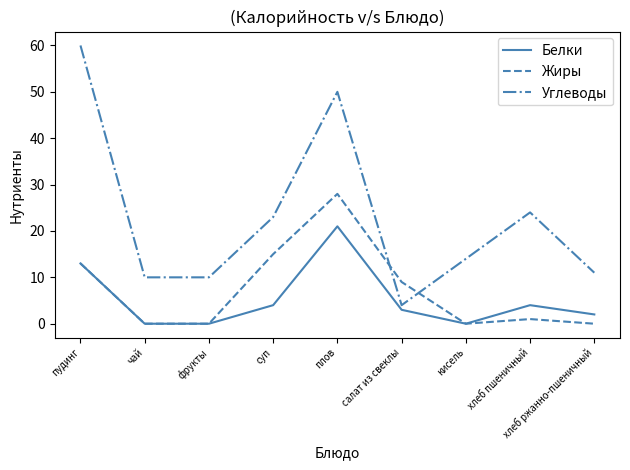

How many times do Жиры and Углеводы cross each other?

2